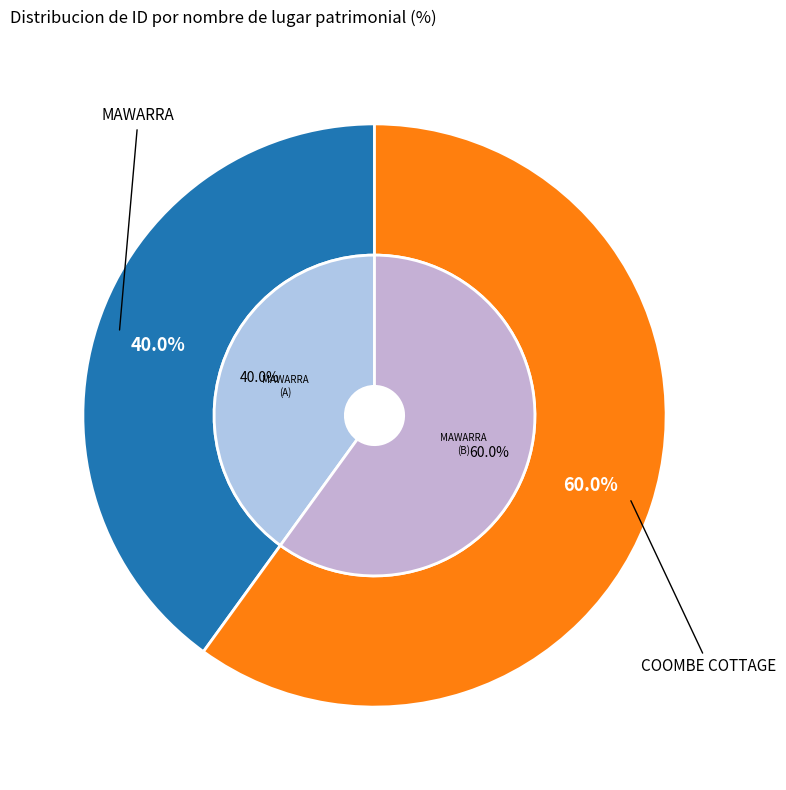

How many segments does this pie chart have?

2